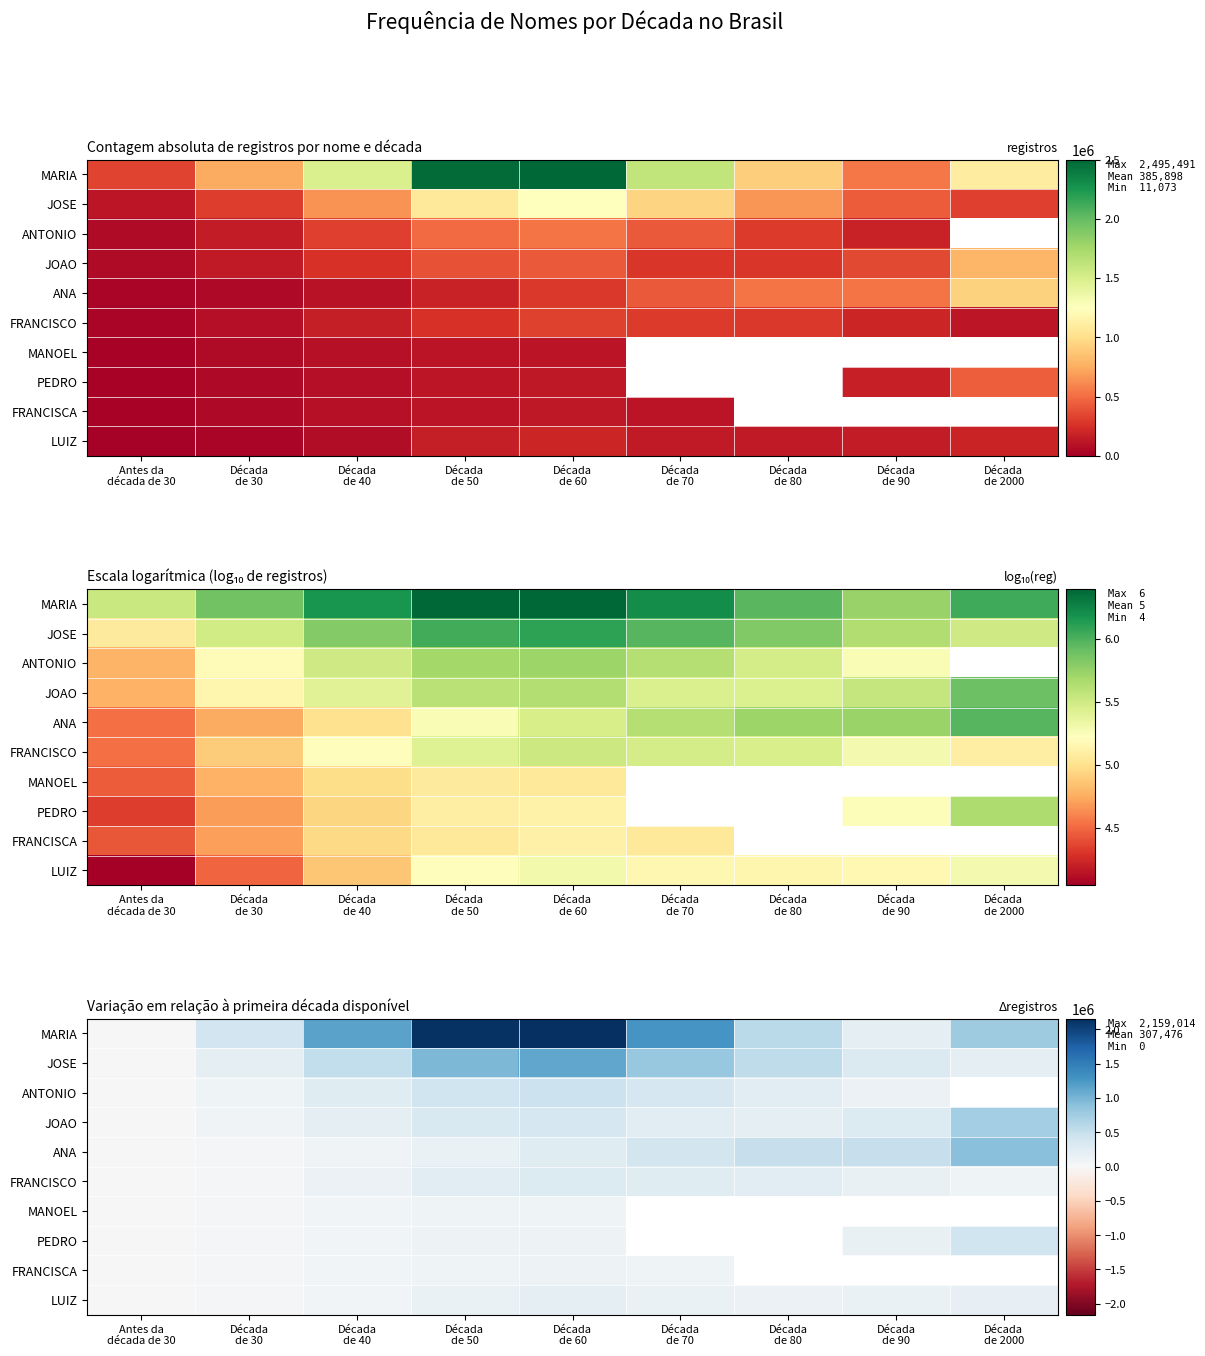

What is the maximum value for LUIZ?

187239.0